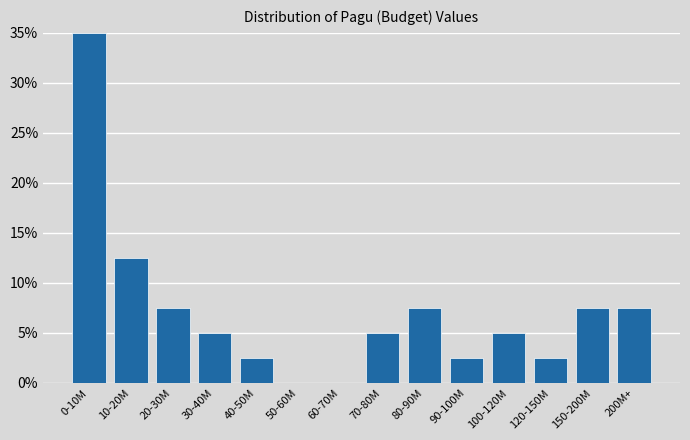

Reading left to right, transcribe all the data shown in this chart.

0-10M=35.0	10-20M=12.5	20-30M=7.5	30-40M=5.0	40-50M=2.5	50-60M=0.0	60-70M=0.0	70-80M=5.0	80-90M=7.5	90-100M=2.5	100-120M=5.0	120-150M=2.5	150-200M=7.5	200M+=7.5